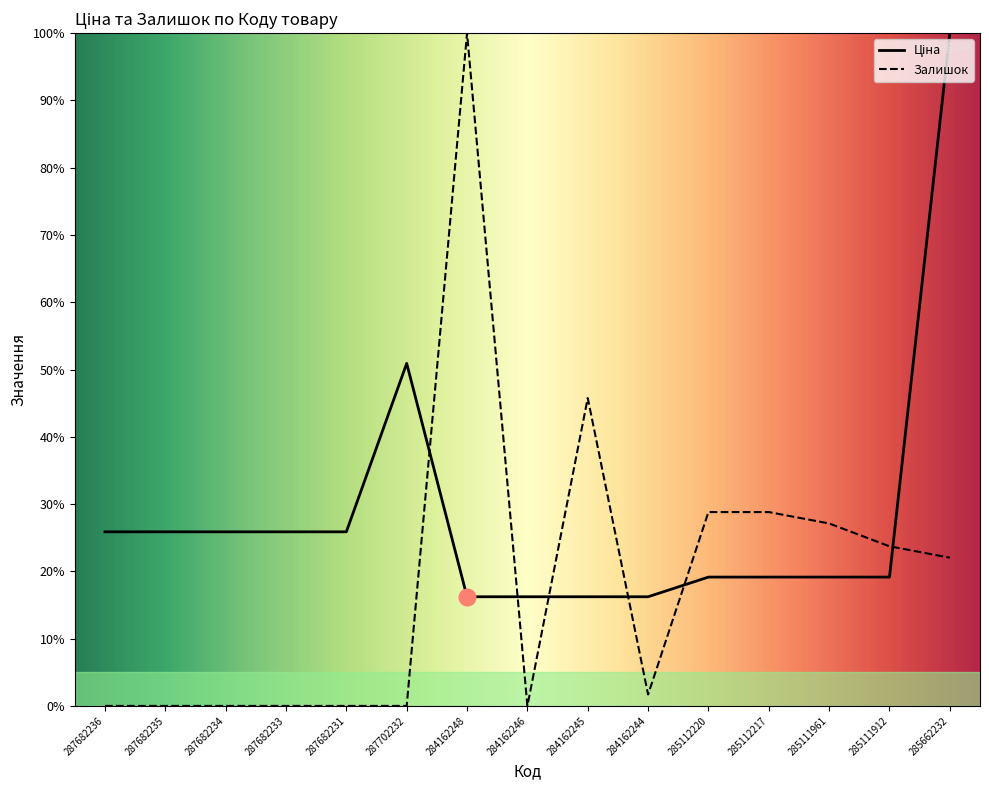

Reading right to left, list all the values displayed in this chart.

Ціна: 100.0	19.1	19.1	19.1	19.1	16.2	16.2	16.2	16.2	50.9	25.9	25.9	25.9	25.9	25.9
Залишок: 22.0	23.7	27.1	28.8	28.8	1.7	45.8	0.0	100.0	0.0	0.0	0.0	0.0	0.0	0.0